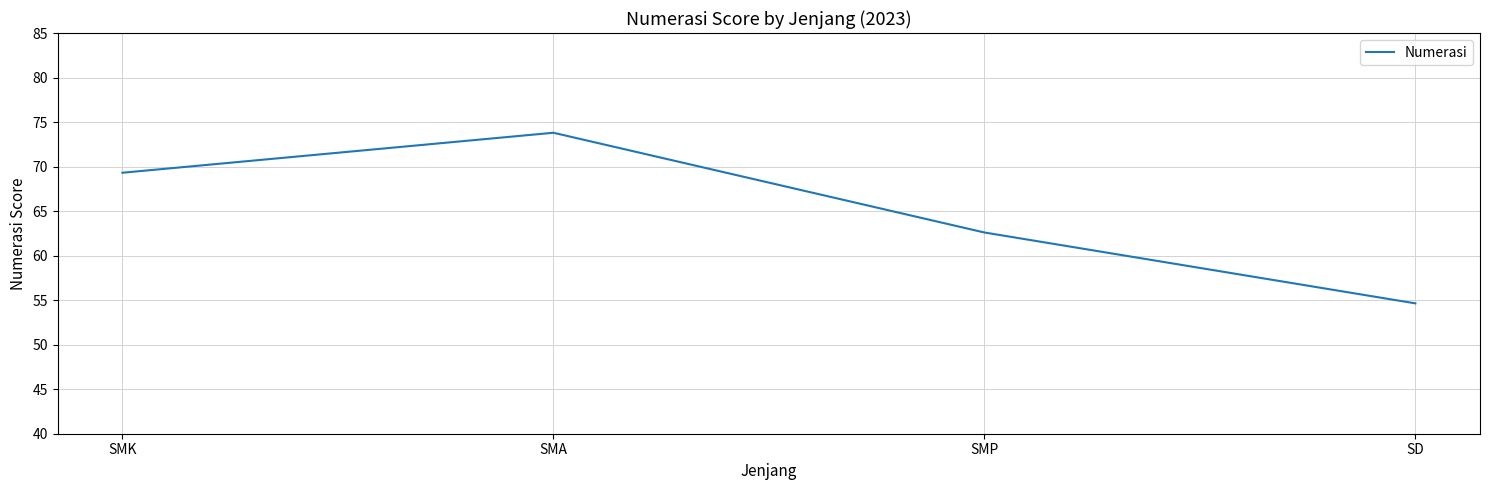

Reading left to right, list all the values displayed in this chart.

69.3	73.8	62.6	54.6